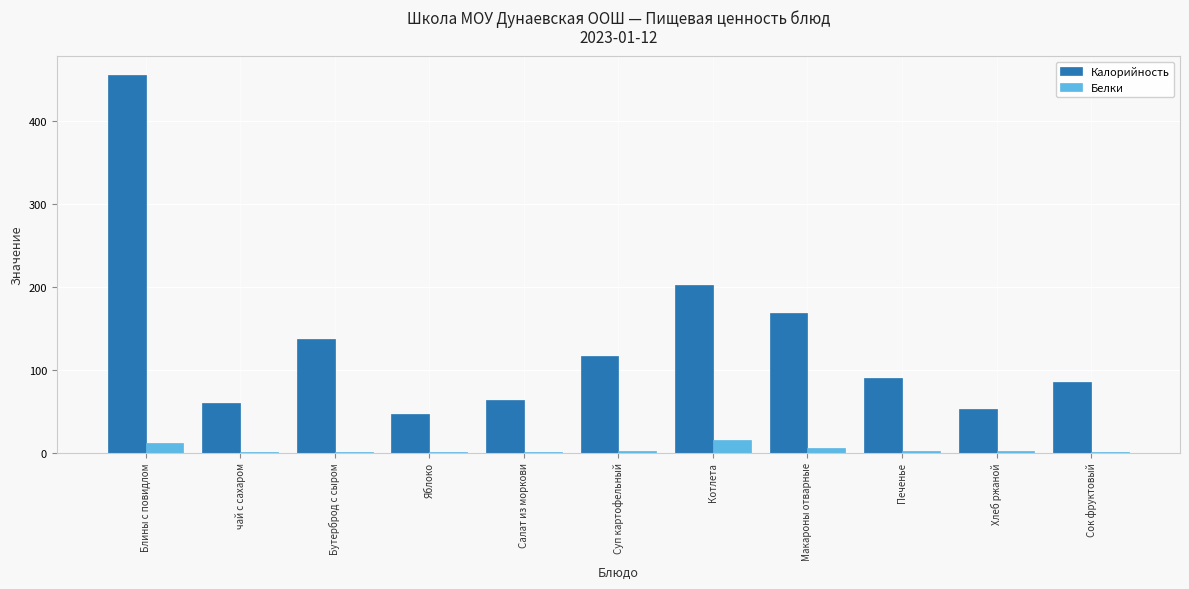

Are the bars grouped side by side (vs. stacked)?

Yes